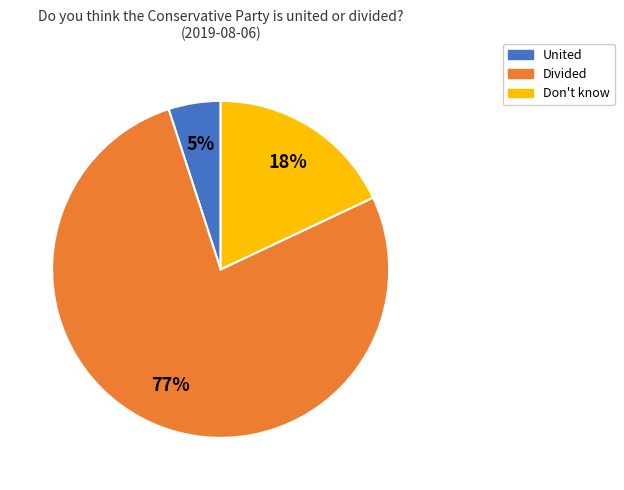

Which slice is the largest?

Divided